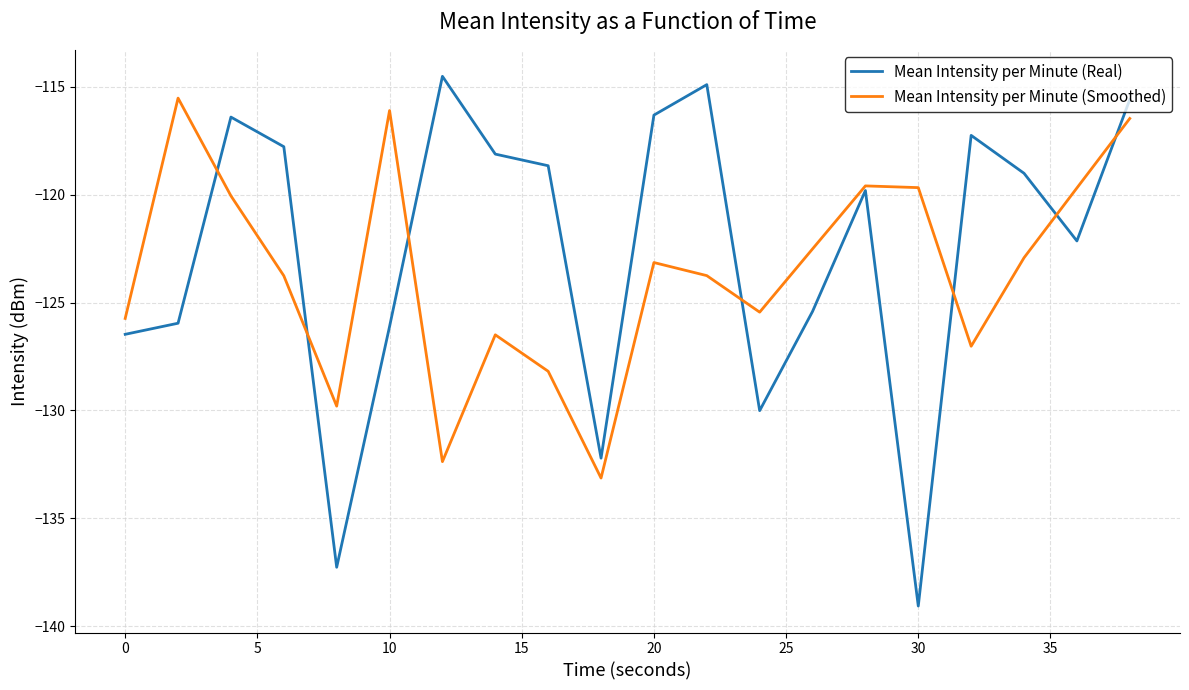

Which series has the largest range (max minus min)?

Mean Intensity per Minute (Real)